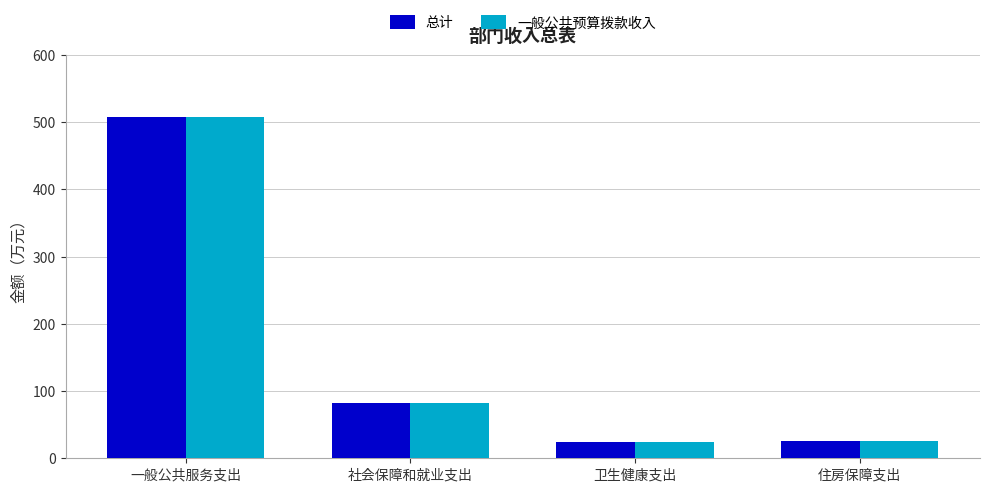

The 一般公共预算拨款收入 series shows 25.4 at 住房保障支出. True or false?

True